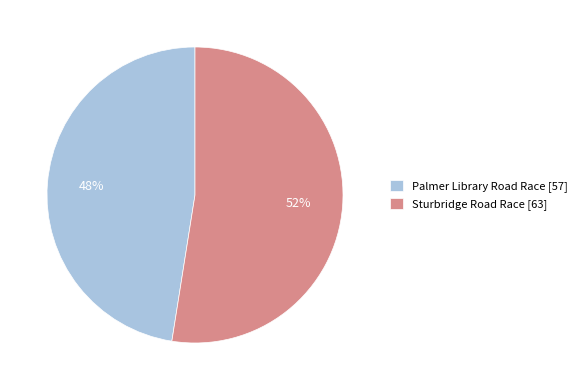

To the nearest percent, what is the average slice percentage?

50%